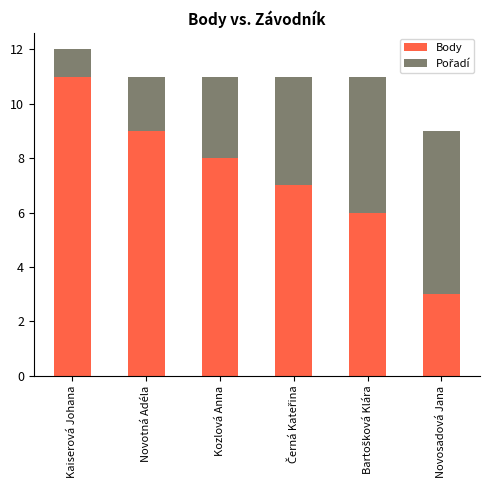

True or false: Body has a value of 20 at Kaiserová Johana.

False